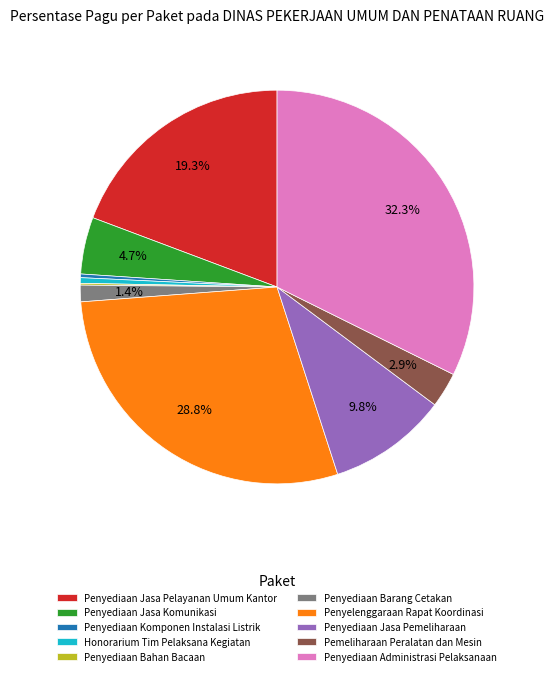

The Penyediaan Jasa Komunikasi slice represents 5% of the pie. True or false?

True